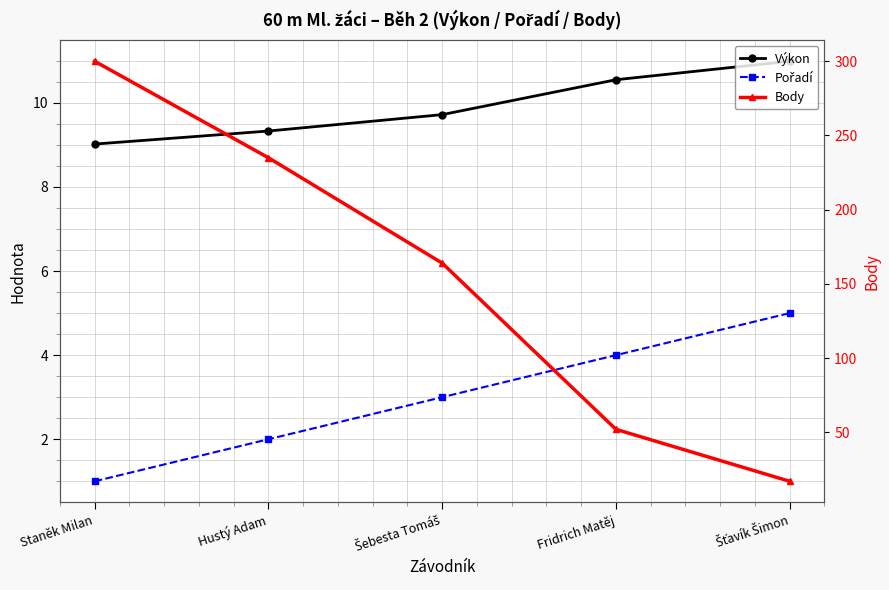

Rank the series by their maximum value, from highest to lowest.

Body, Výkon, Pořadí